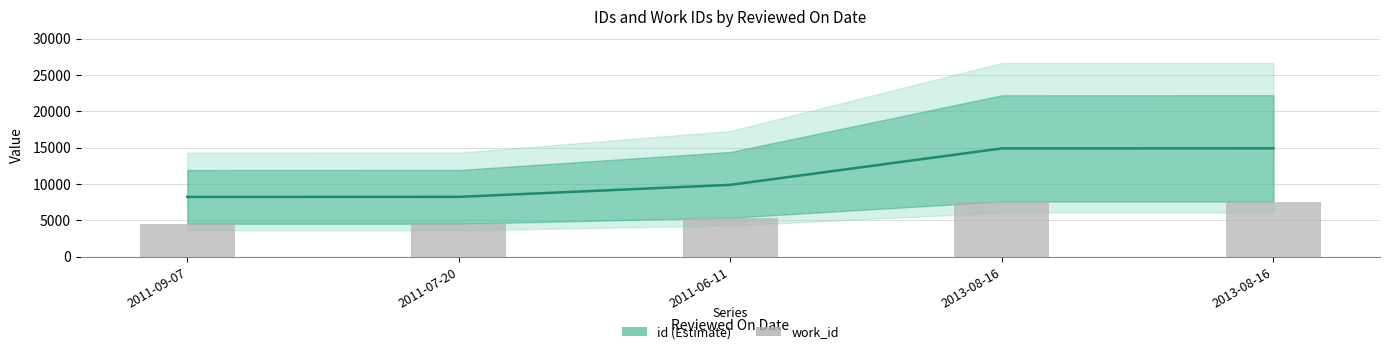

What is the difference between the values at 2011-07-20 and 2011-06-11?

832